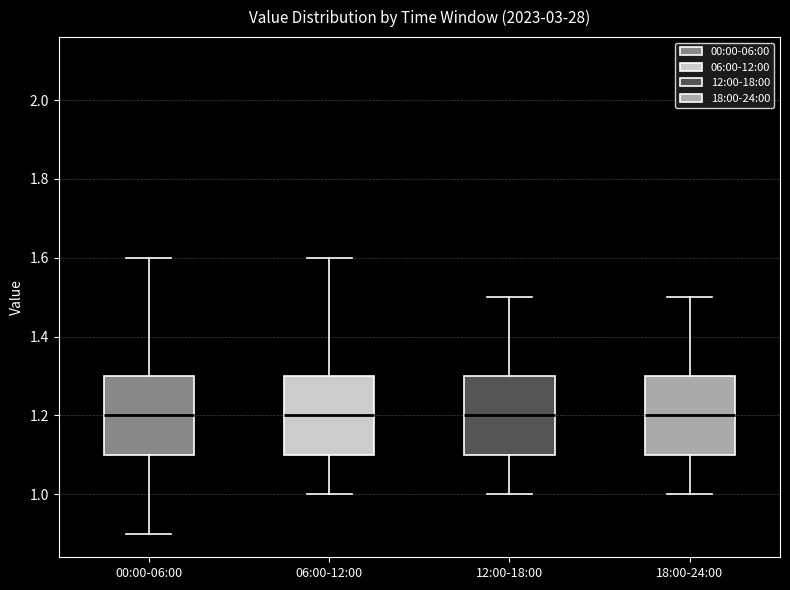

Reading left to right, transcribe this box plot: for each box, give where its median line is, the range the box spans, and where its two whiskers end, as read against the y-axis. The values are not printed on the chart, so give them approximately, as read against the axis.

00:00-06:00: median 1.2, box 1.1 to 1.3, whiskers 0.9 to 1.6
06:00-12:00: median 1.2, box 1.1 to 1.3, whiskers 1.0 to 1.6
12:00-18:00: median 1.2, box 1.1 to 1.3, whiskers 1.0 to 1.5
18:00-24:00: median 1.2, box 1.1 to 1.3, whiskers 1.0 to 1.5